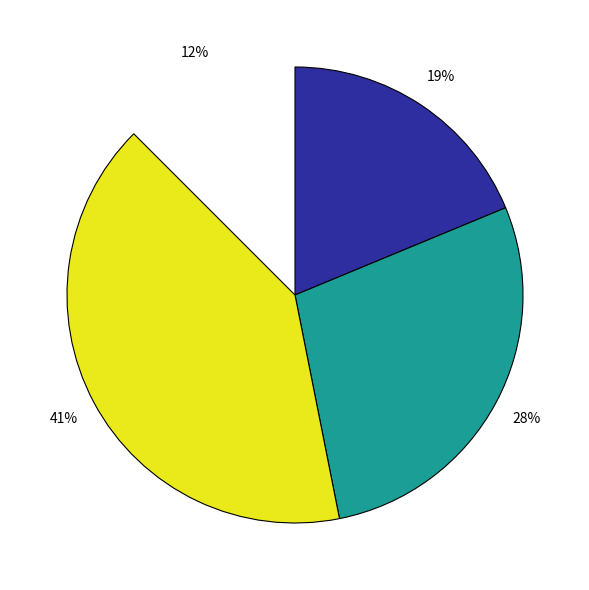

Does any single category account for the majority?

No